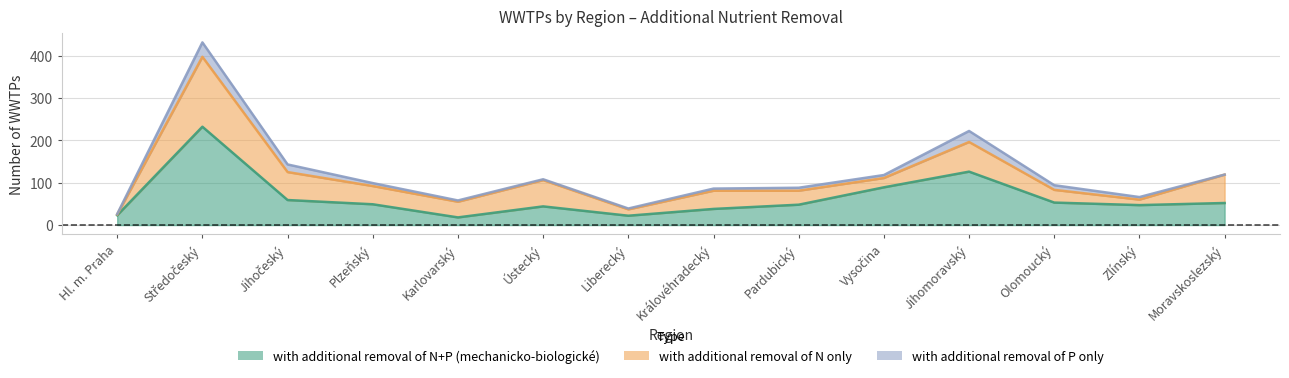

Which has a higher value, Moravskoslezský or Olomoucký?

Olomoucký